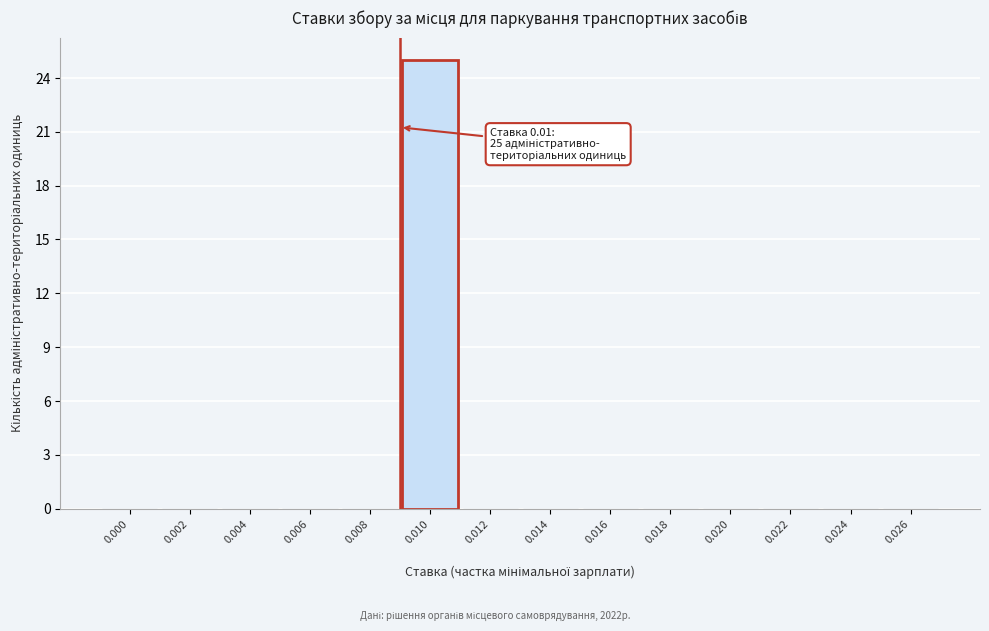

Reading right to left, transcribe all the data shown in this chart.

0.026=0	0.024=0	0.022=0	0.020=0	0.018=0	0.016=0	0.014=0	0.012=0	0.010=25	0.008=0	0.006=0	0.004=0	0.002=0	0.000=0